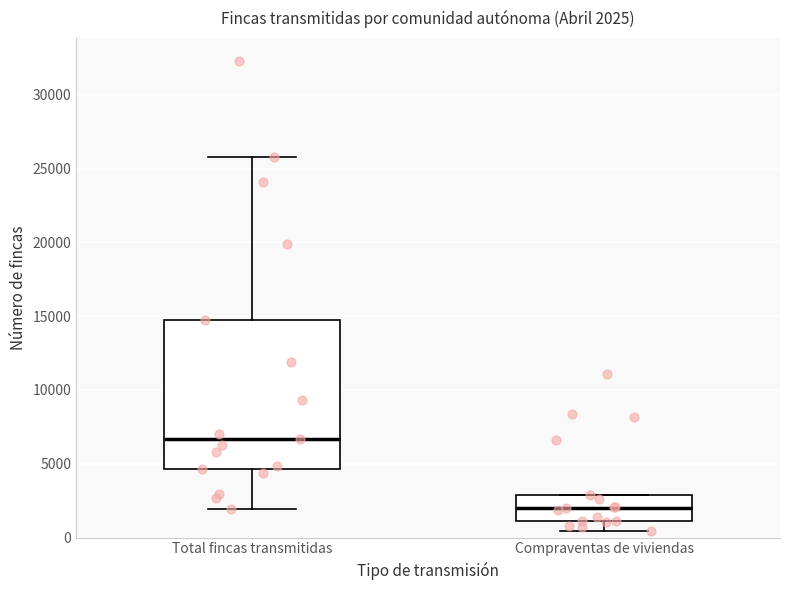

Comparing the boxes themselves (not the whiskers), which one is the tallest?

Total fincas transmitidas